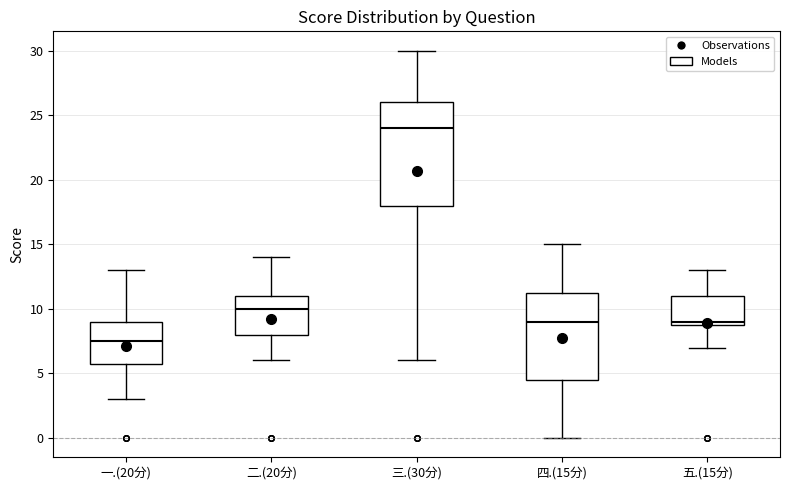

Which box is the tallest, from its lower edge to its upper edge?

三.(30分)